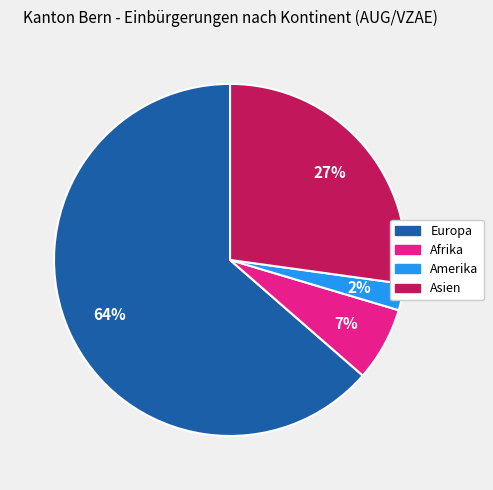

To the nearest percent, what is the average slice percentage?

25%